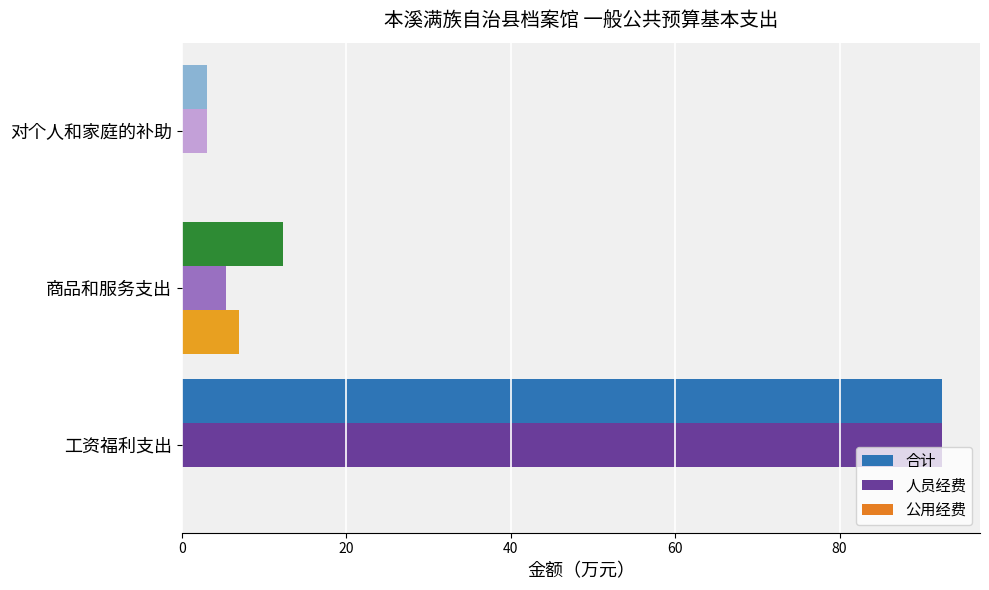

How many categories are shown in the chart?

3